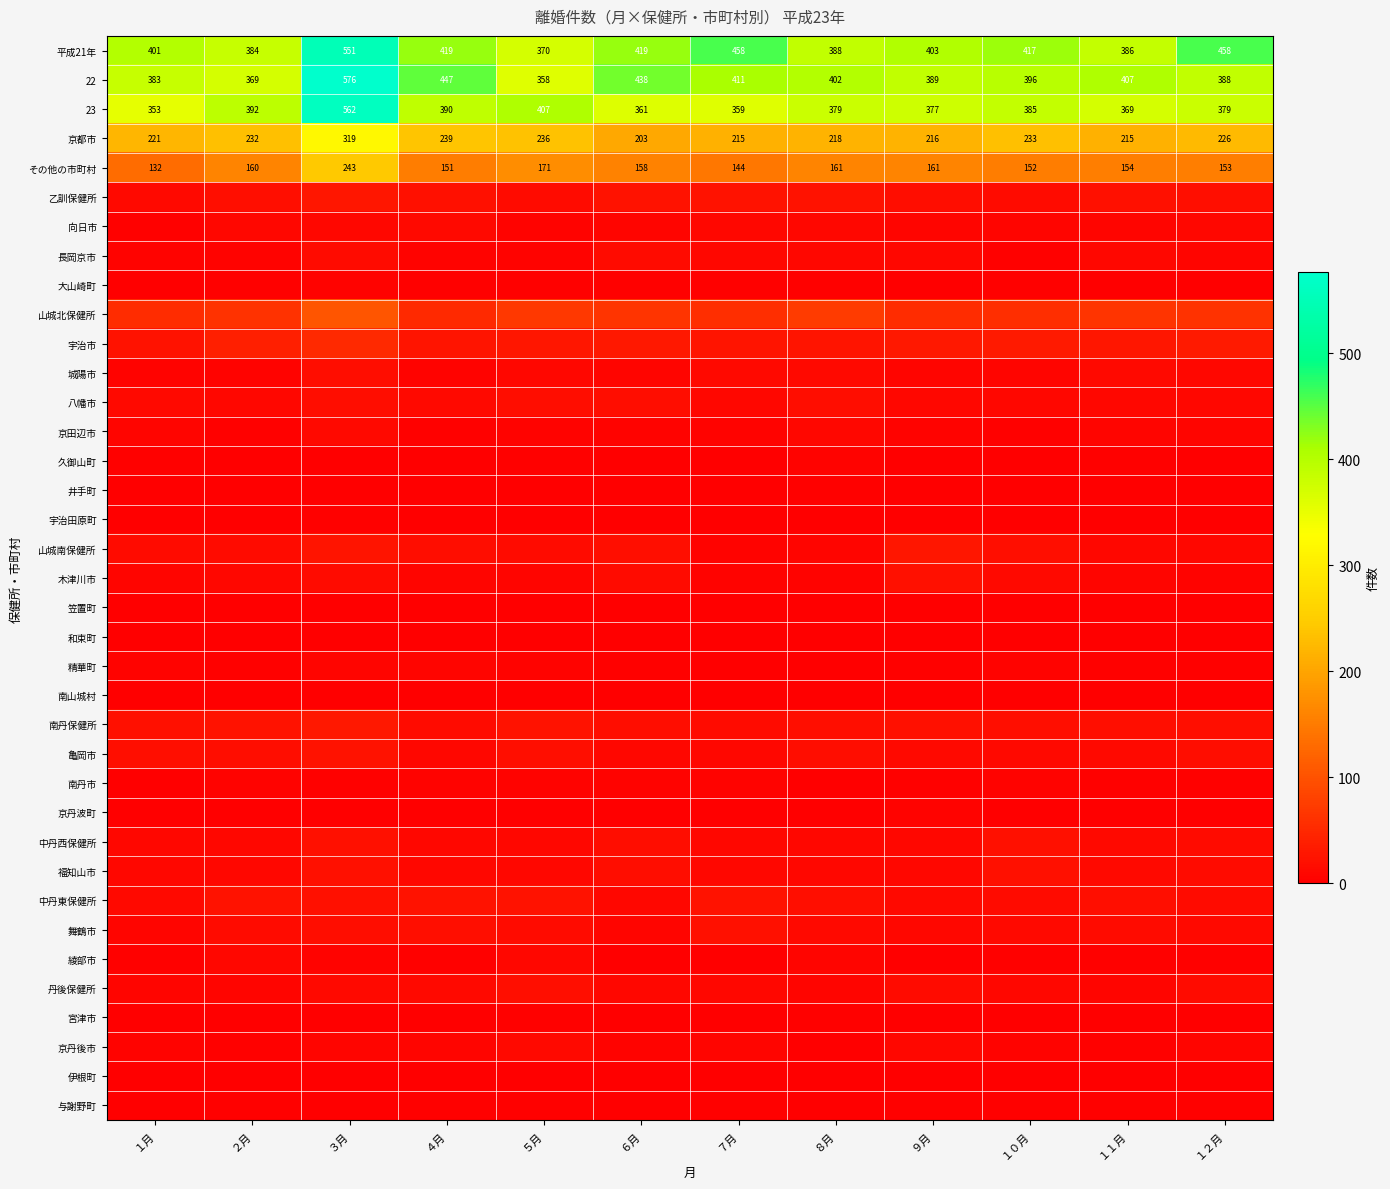

How many values in the その他の市町村 series are below 158?

6